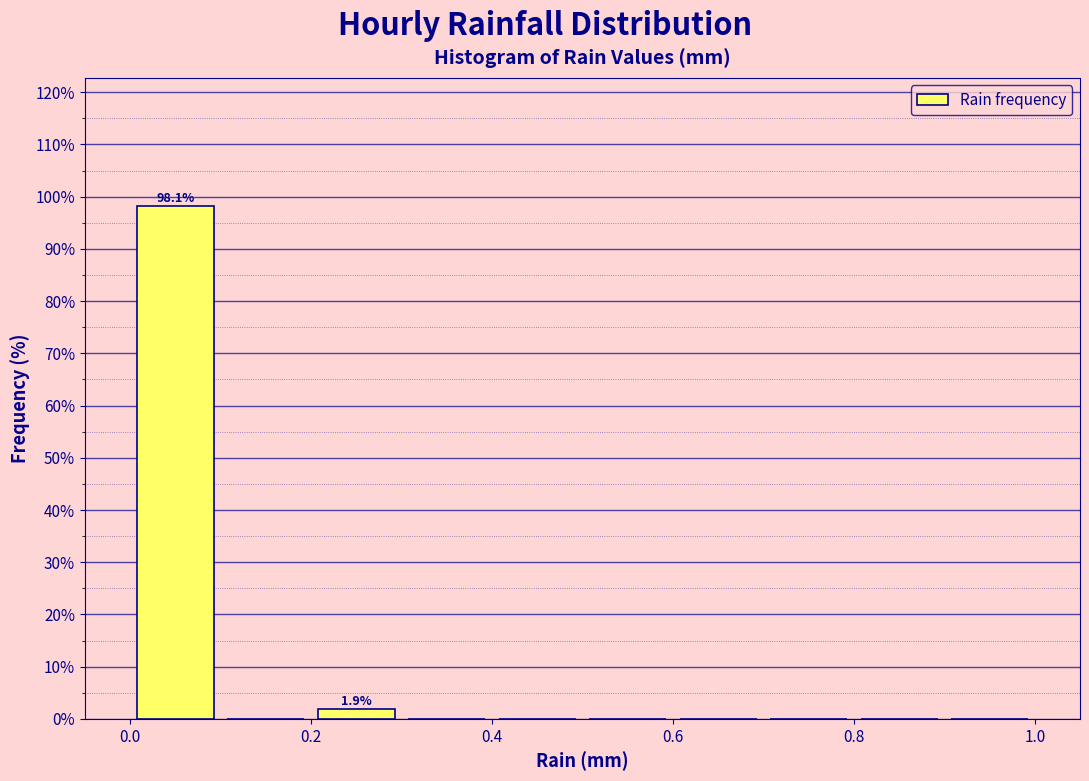

Over which range of the x-axis is the bar tallest?

0.0 to 0.1